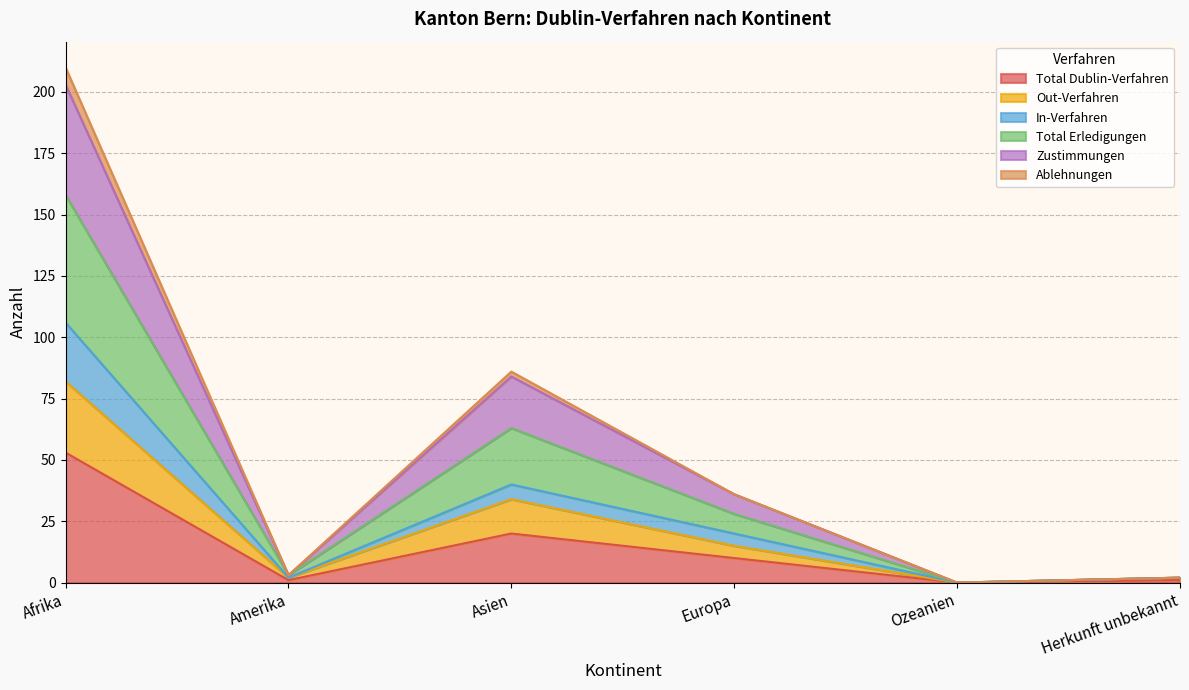

What is the label of the 5th point from the left?

Ozeanien